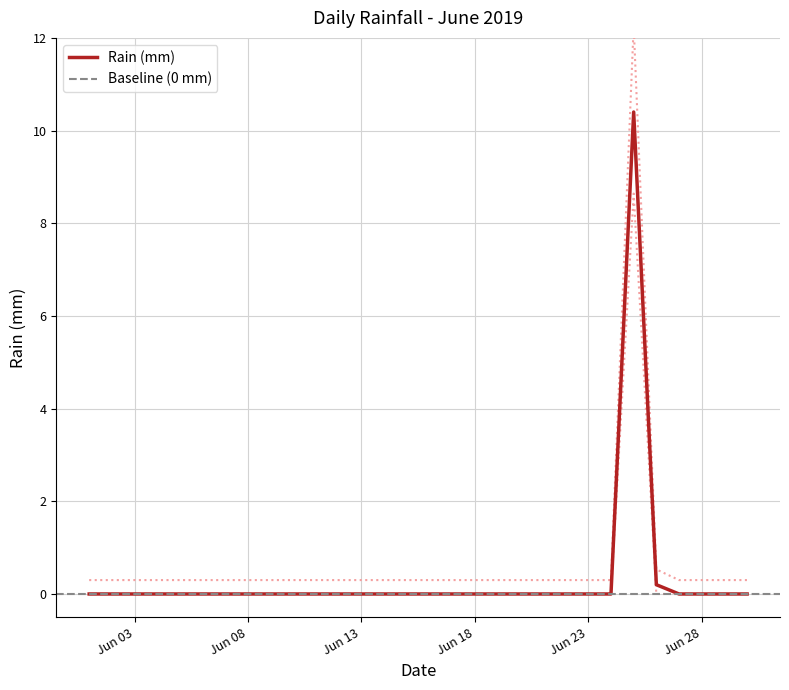

Where is the first local maximum?

2019-06-25